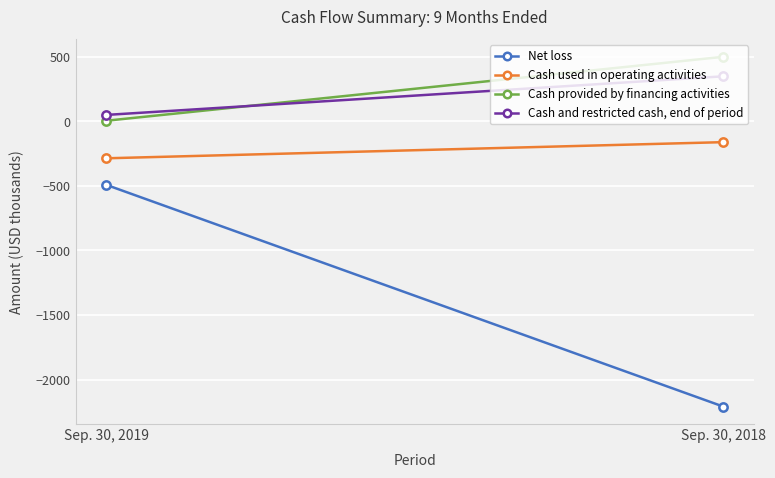

Is the value of Cash provided by financing activities at Sep. 30, 2019 greater than the value of Cash and restricted cash, end of period at Sep. 30, 2019?

No